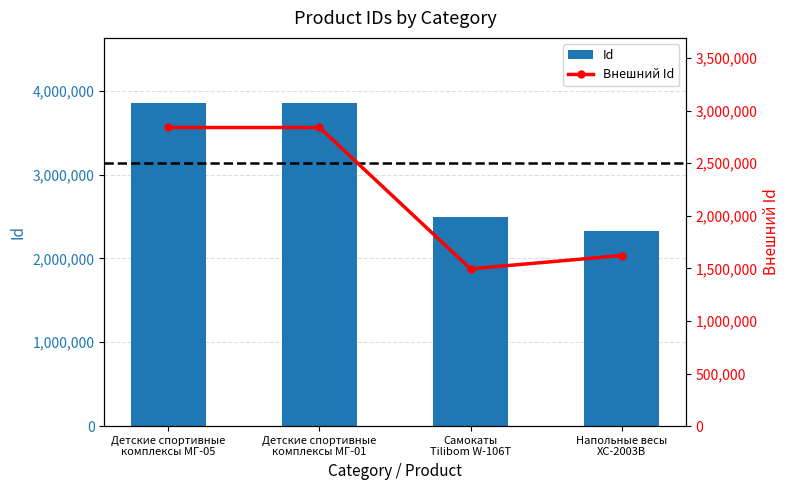

How many series are shown in this chart?

2